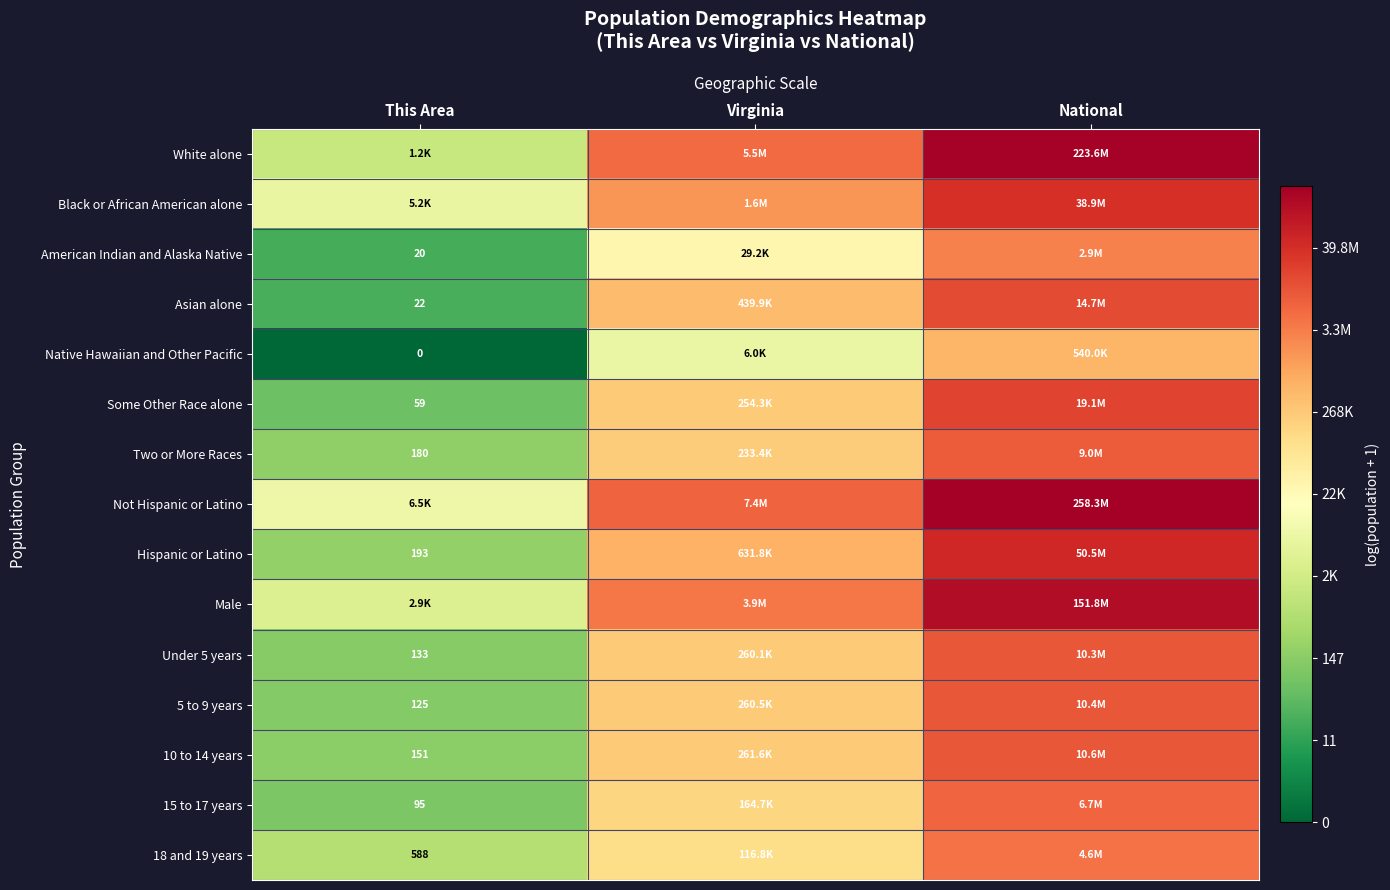

Which series has the largest total across all categories?

Not Hispanic or Latino